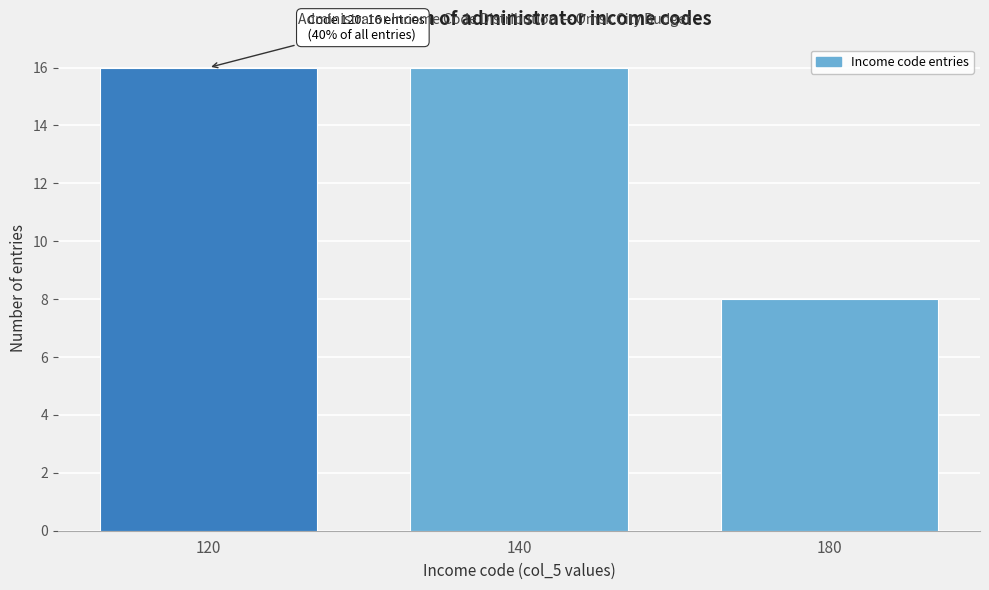

Reading left to right, extract all data points from this chart.

16	16	8